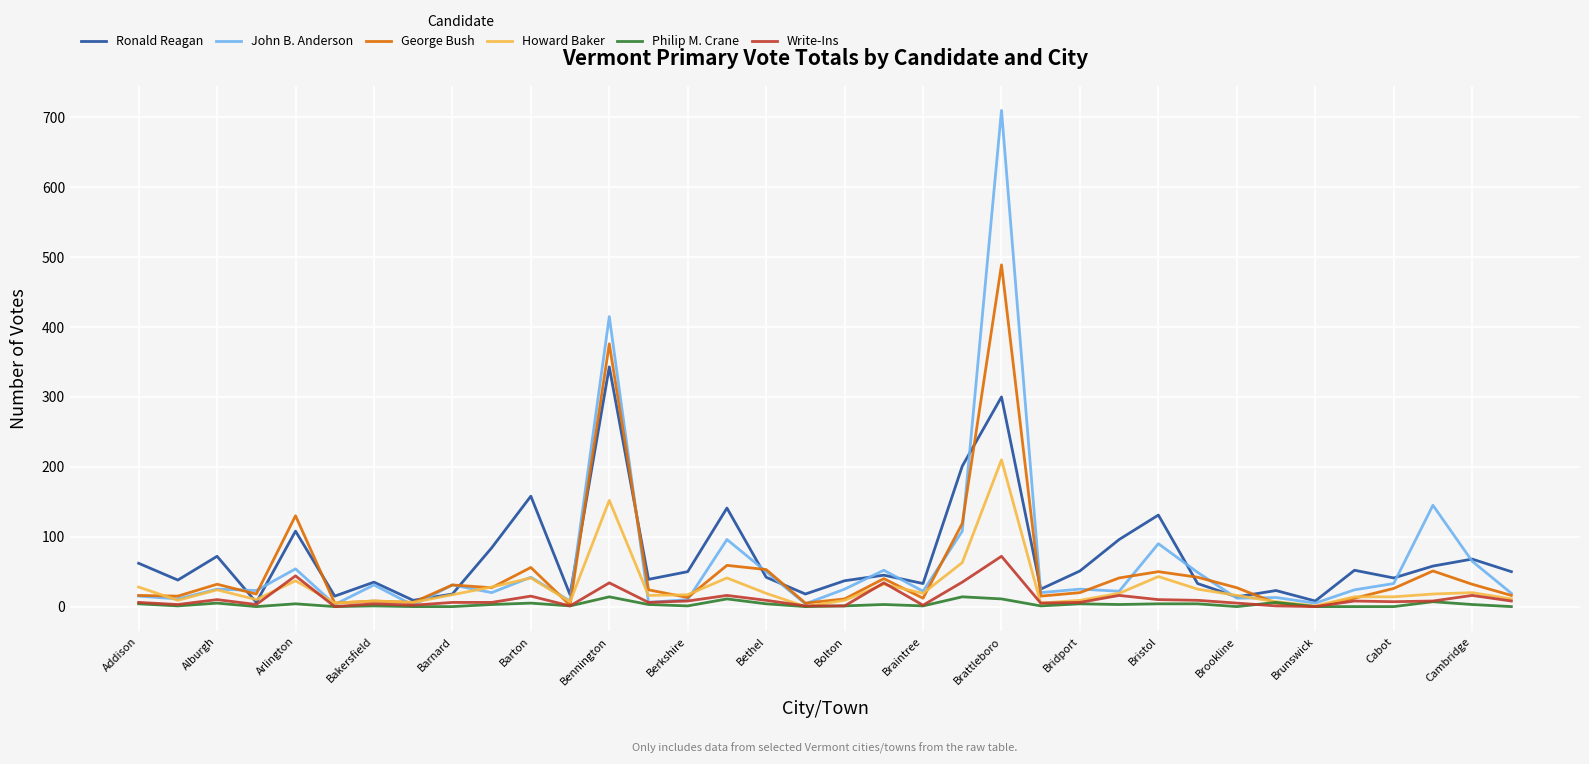

What is the highest value of the George Bush series?

489